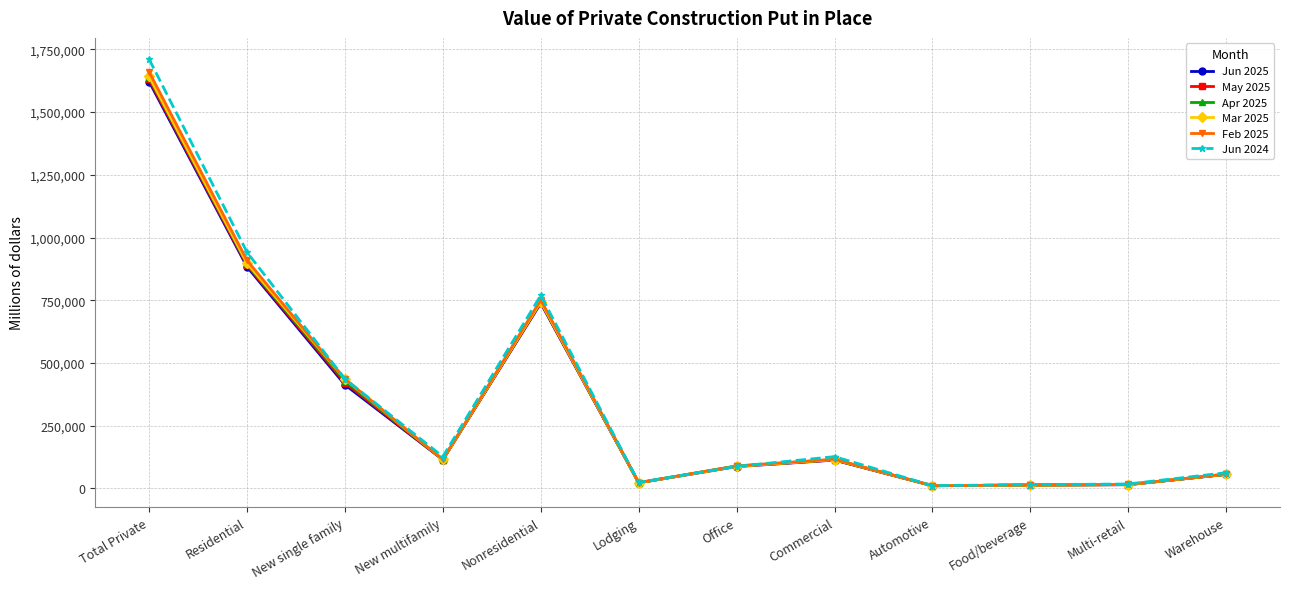

At which category is the sum across all series the highest?

Total Private